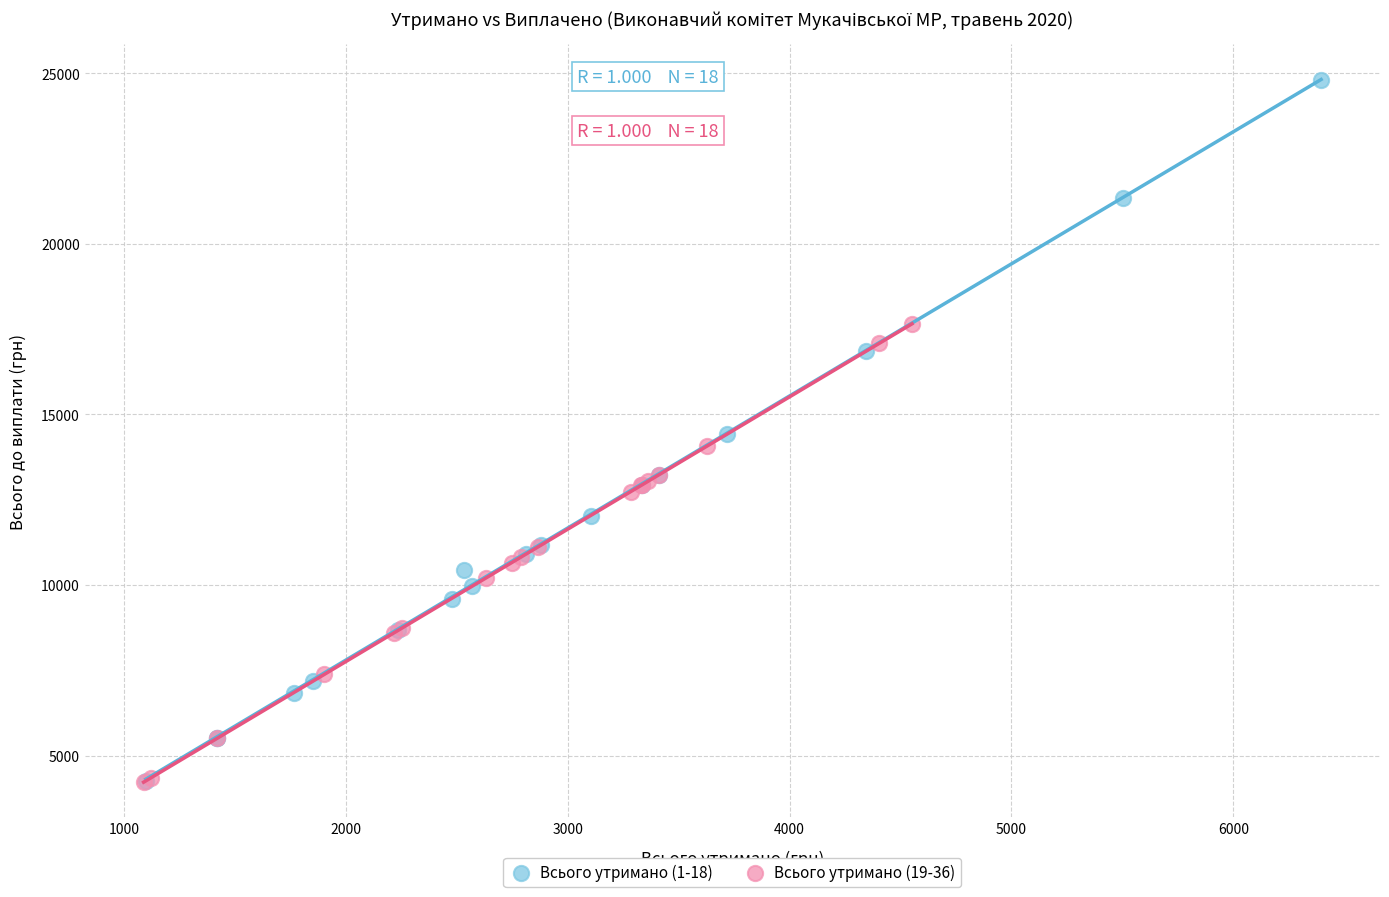

Which series reaches the maximum Y coordinate?

Всього утримано (1-18)